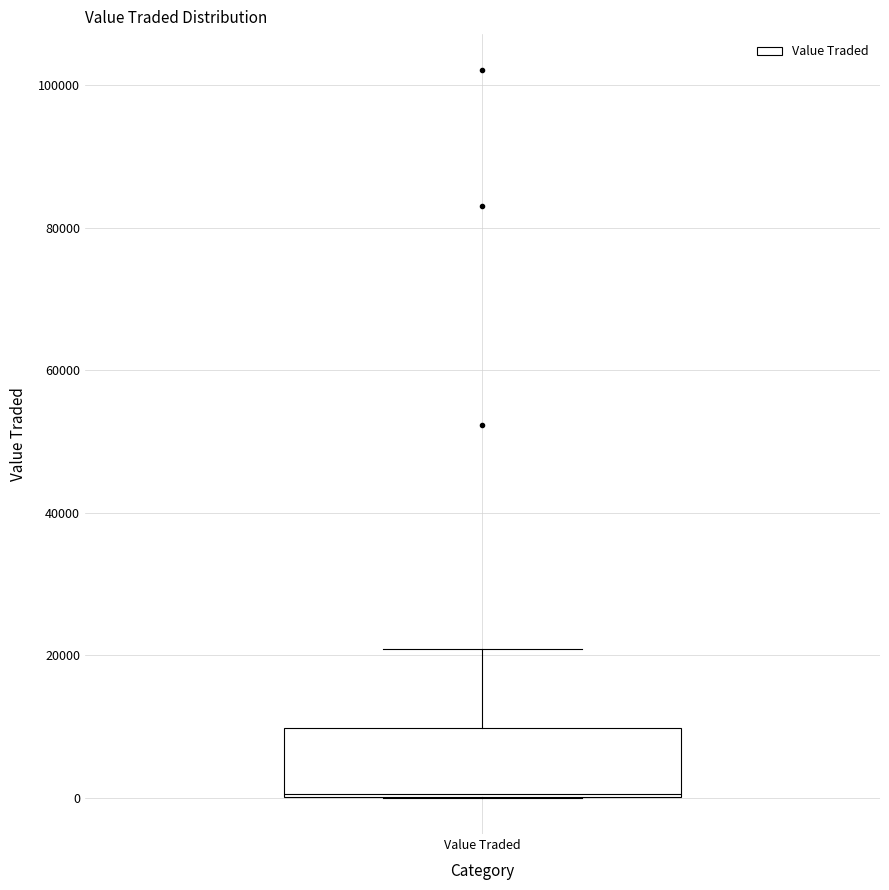

Read this box plot against the y-axis: the position of the median line, the range covered by the box, and the ends of both whiskers. The values are not printed on the chart, so give them approximately, as read against the axis.

median 0, box 0 to 10000, whiskers 0 to 20000